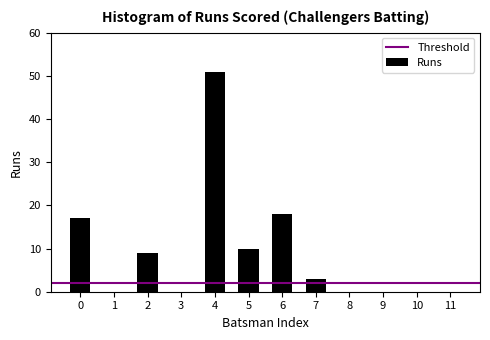

Reading left to right, what are all the values shown in this chart?

0=17	1=0	2=9	3=0	4=51	5=10	6=18	7=3	8=0	9=0	10=0	11=0